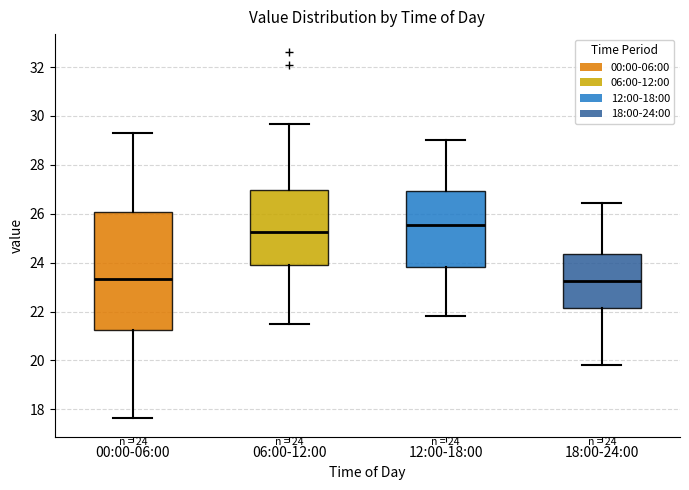

Comparing the boxes themselves (not the whiskers), which one is the tallest?

00:00-06:00